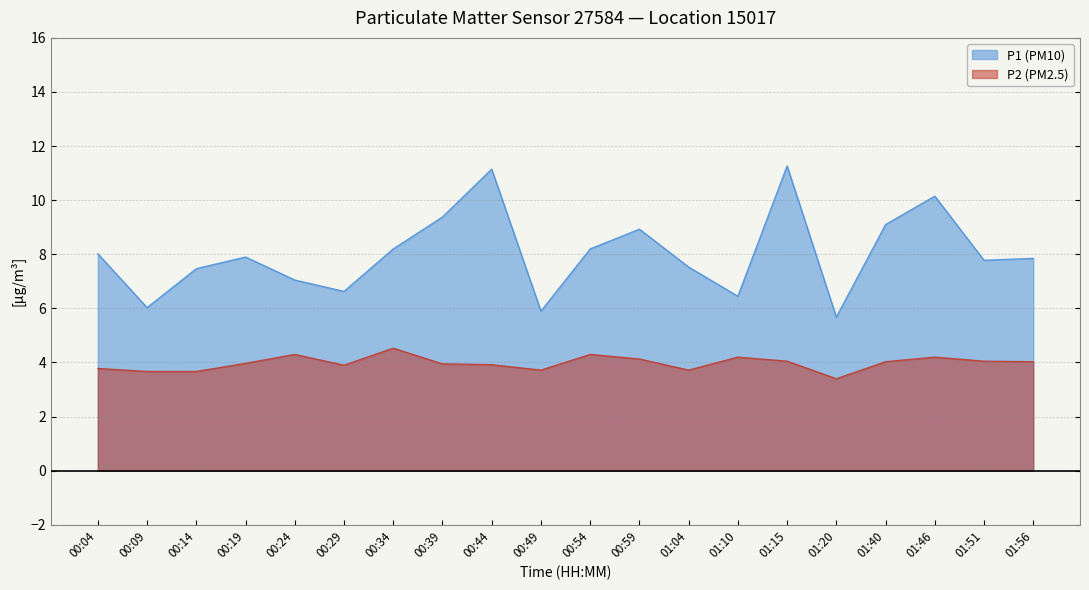

In P2 (PM2.5), how many points are lower than both neighbors (excluding endpoints)?

4